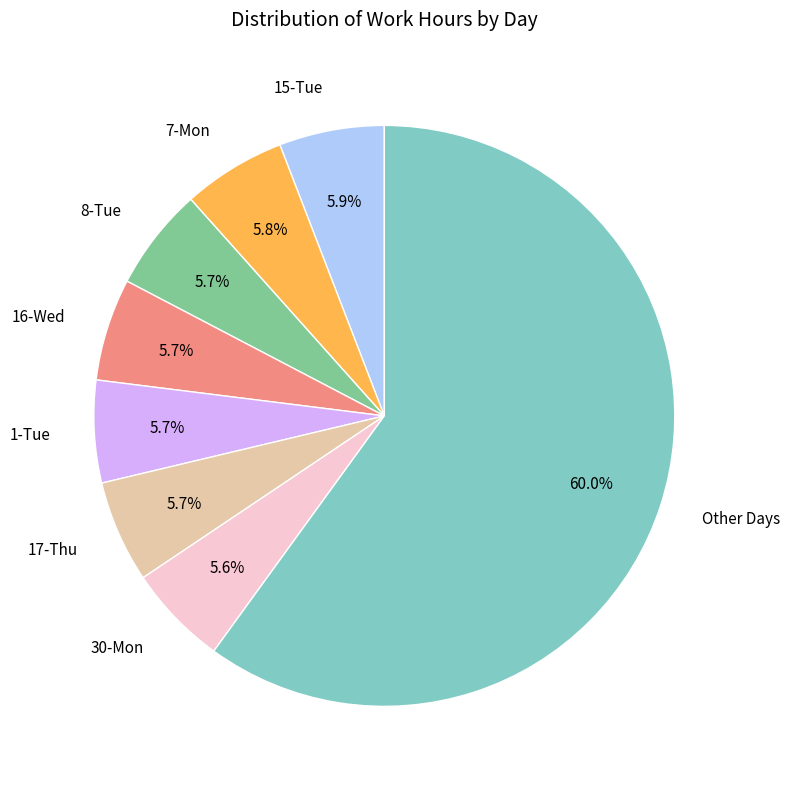

Approximately how many times larger is the value at 17-Thu compared to 1-Tue?

1.0